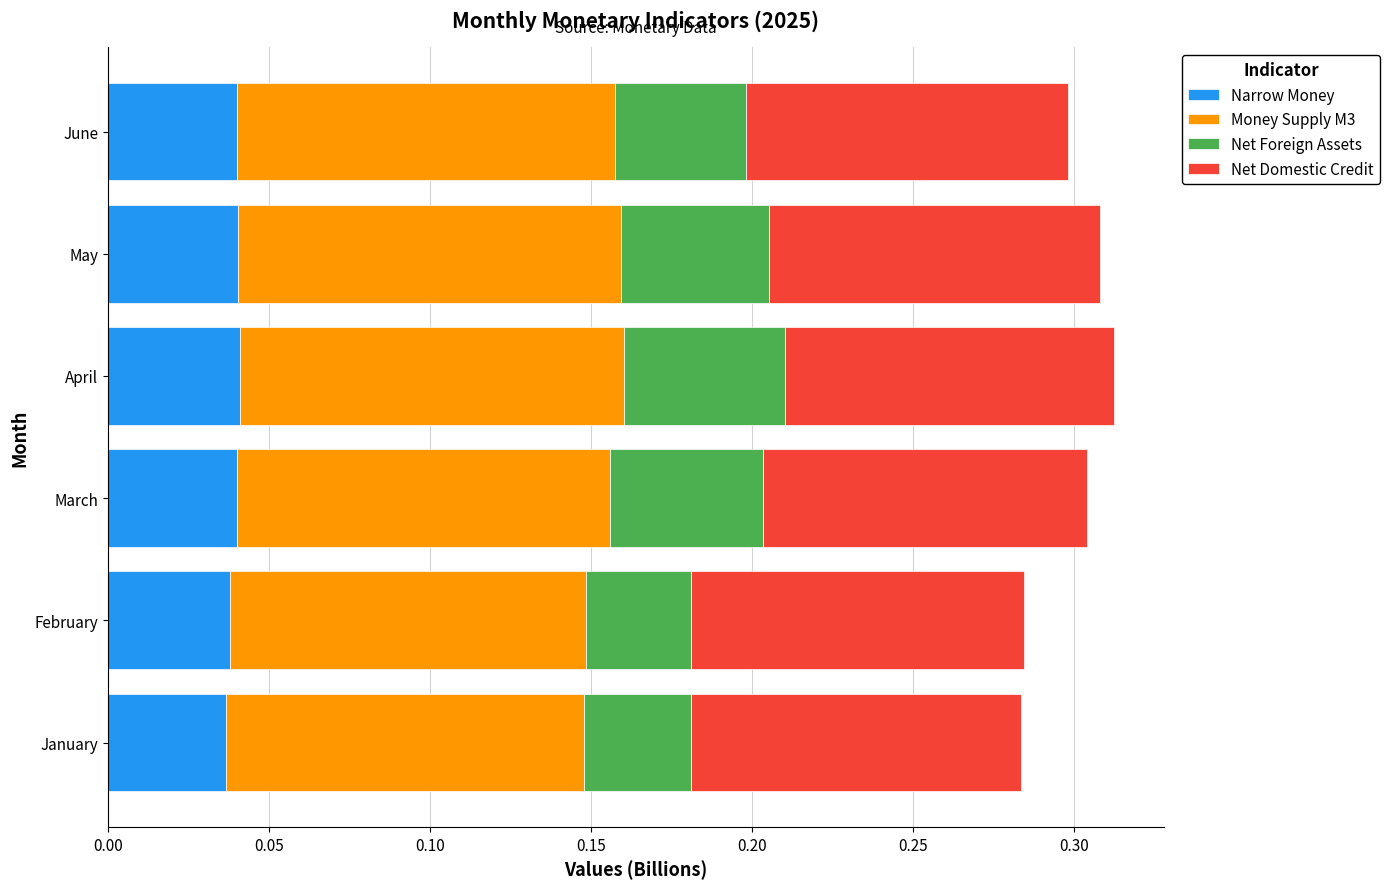

What is the total value across all series at April?

0.3